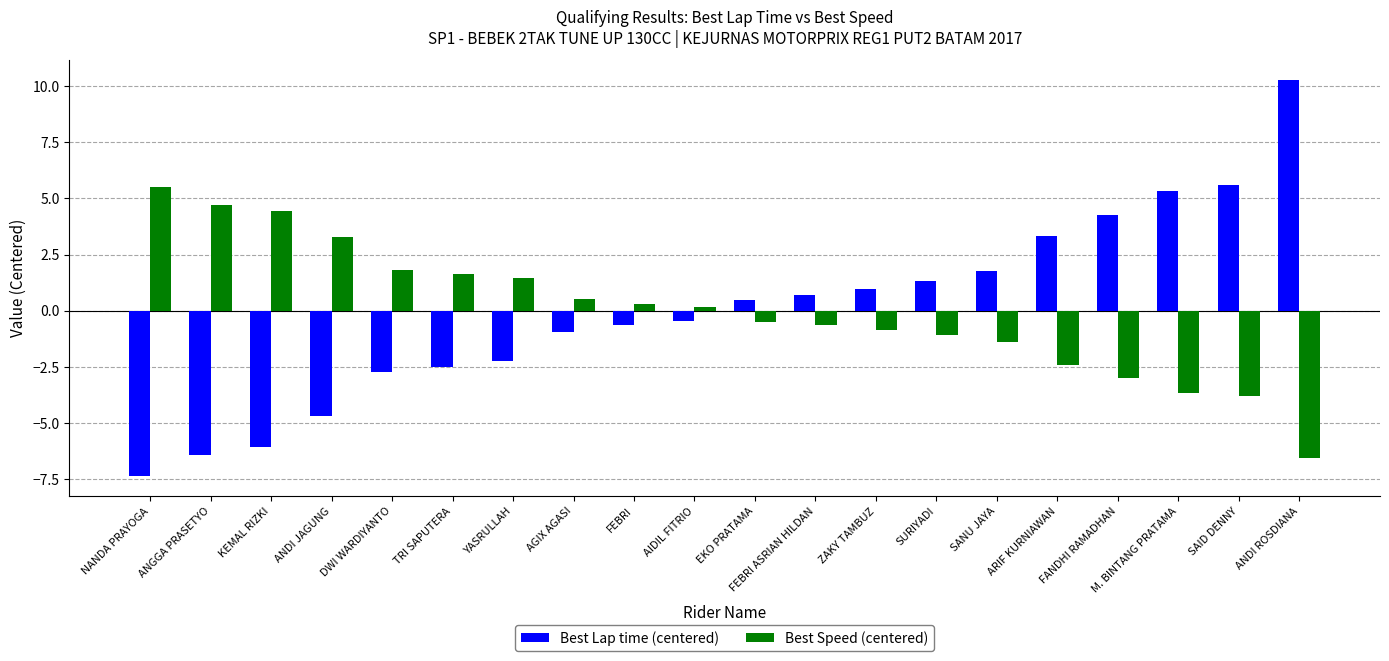

Reading left to right, list all the values displayed in this chart.

Best Lap time (centered): NANDA PRAYOGA=-7.4	ANGGA PRASETYO=-6.4	KEMAL RIZKI=-6.1	ANDI JAGUNG=-4.7	DWI WARDIYANTO=-2.7	TRI SAPUTERA=-2.5	YASRULLAH=-2.2	AGIX AGASI=-1.0	FEBRI=-0.6	AIDIL FITRIO=-0.4	EKO PRATAMA=0.5	FEBRI ASRIAN HILDAN=0.7	ZAKY TAMBUZ=1.0	SURIYADI=1.3	SANU JAYA=1.8	ARIF KURNIAWAN=3.3	FANDHI RAMADHAN=4.2	M. BINTANG PRATAMA=5.3	SAID DENNY=5.6	ANDI ROSDIANA=10.3
Best Speed (centered): NANDA PRAYOGA=5.5	ANGGA PRASETYO=4.7	KEMAL RIZKI=4.4	ANDI JAGUNG=3.3	DWI WARDIYANTO=1.8	TRI SAPUTERA=1.6	YASRULLAH=1.5	AGIX AGASI=0.5	FEBRI=0.3	AIDIL FITRIO=0.1	EKO PRATAMA=-0.5	FEBRI ASRIAN HILDAN=-0.6	ZAKY TAMBUZ=-0.8	SURIYADI=-1.1	SANU JAYA=-1.4	ARIF KURNIAWAN=-2.4	FANDHI RAMADHAN=-3.0	M. BINTANG PRATAMA=-3.7	SAID DENNY=-3.8	ANDI ROSDIANA=-6.5